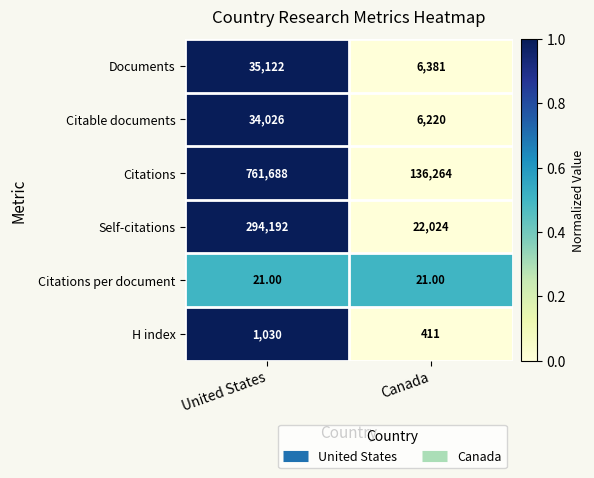

What is the sum of all Documents values?

41503